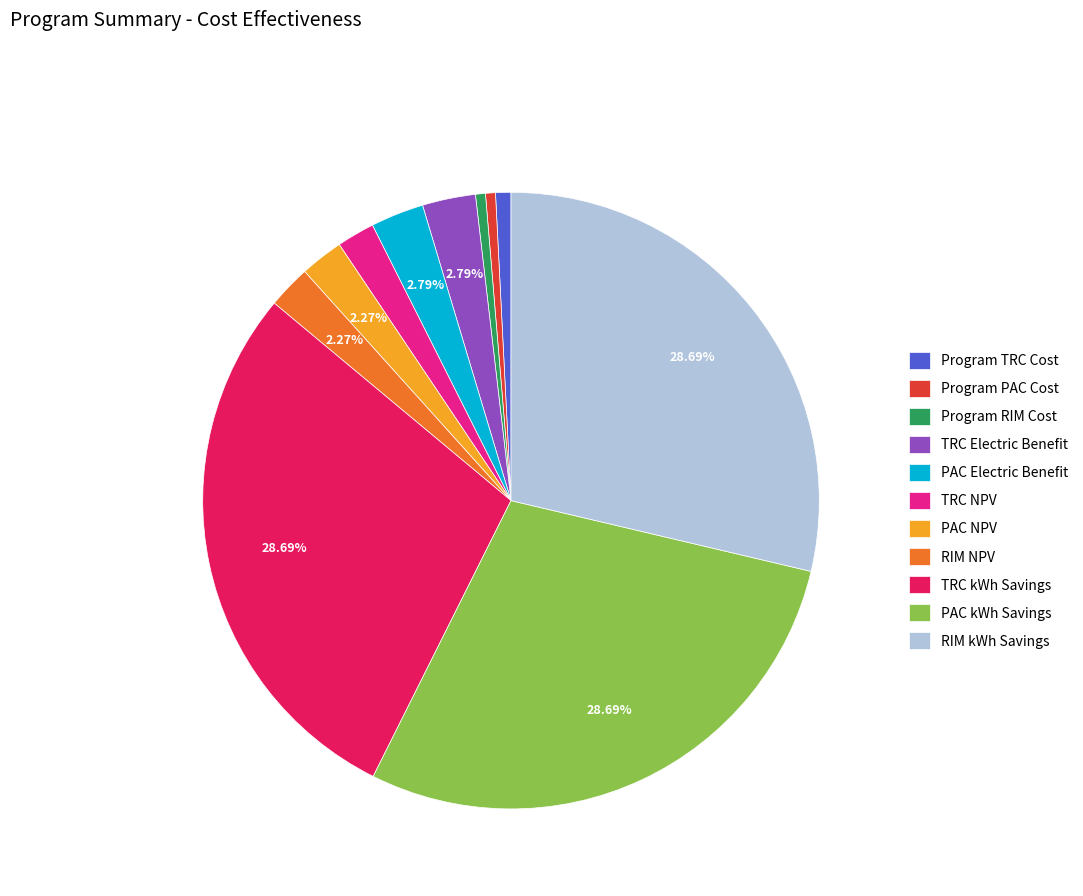

Which has a higher value, RIM NPV or PAC kWh Savings?

PAC kWh Savings